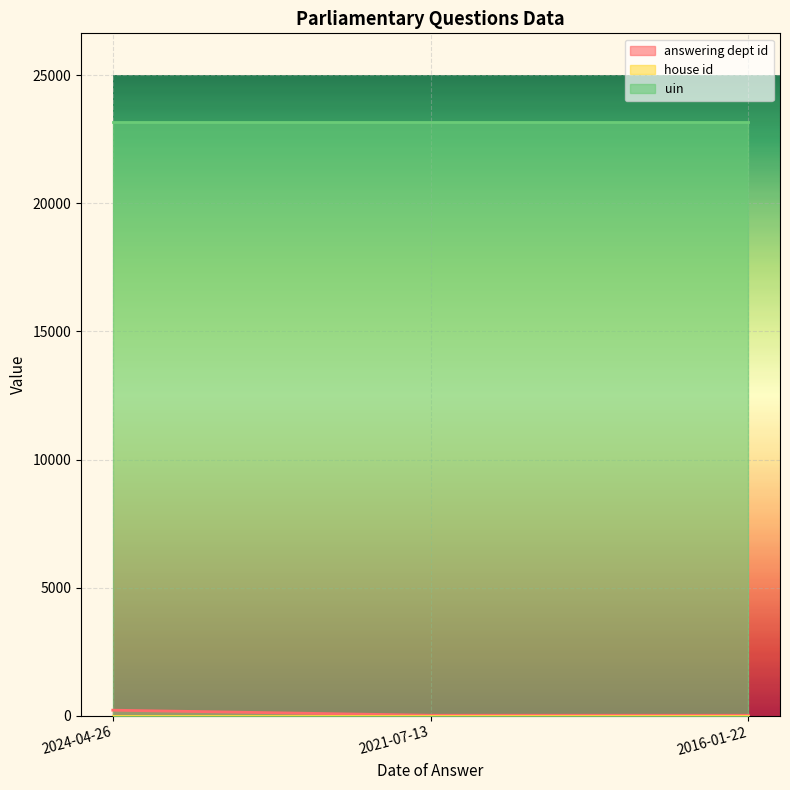

True or false: house id has a value of 1 at 2016-01-22.

False